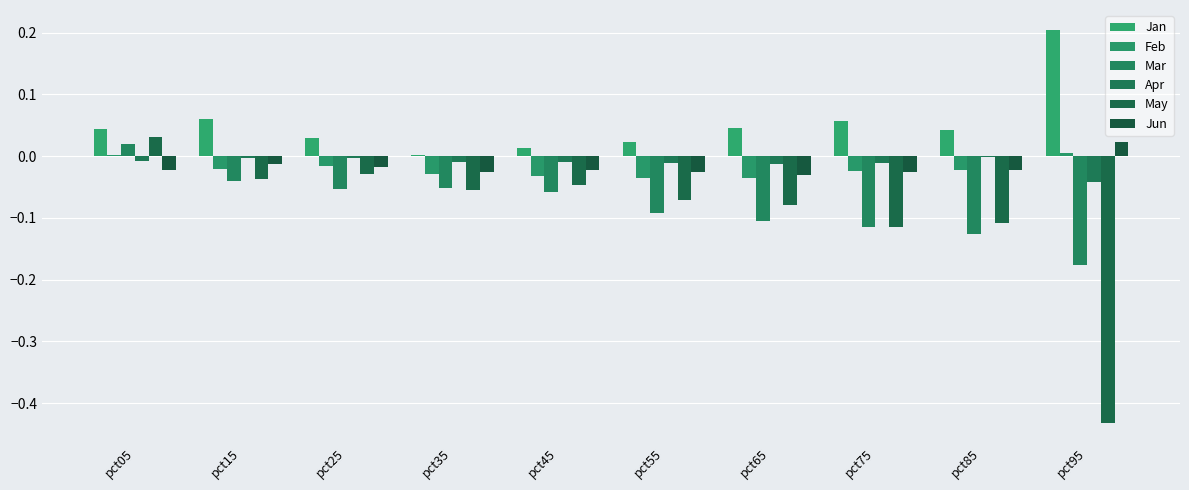

Reading left to right, what are all the values shown in this chart?

Jan: pct05=0.0	pct15=0.1	pct25=0.0	pct35=0.0	pct45=0.0	pct55=0.0	pct65=0.0	pct75=0.1	pct85=0.0	pct95=0.2
Feb: pct05=0.0	pct15=-0.0	pct25=-0.0	pct35=-0.0	pct45=-0.0	pct55=-0.0	pct65=-0.0	pct75=-0.0	pct85=-0.0	pct95=0.0
Mar: pct05=0.0	pct15=-0.0	pct25=-0.1	pct35=-0.1	pct45=-0.1	pct55=-0.1	pct65=-0.1	pct75=-0.1	pct85=-0.1	pct95=-0.2
Apr: pct05=-0.0	pct15=-0.0	pct25=-0.0	pct35=-0.0	pct45=-0.0	pct55=-0.0	pct65=-0.0	pct75=-0.0	pct85=-0.0	pct95=-0.0
May: pct05=0.0	pct15=-0.0	pct25=-0.0	pct35=-0.1	pct45=-0.0	pct55=-0.1	pct65=-0.1	pct75=-0.1	pct85=-0.1	pct95=-0.4
Jun: pct05=-0.0	pct15=-0.0	pct25=-0.0	pct35=-0.0	pct45=-0.0	pct55=-0.0	pct65=-0.0	pct75=-0.0	pct85=-0.0	pct95=0.0